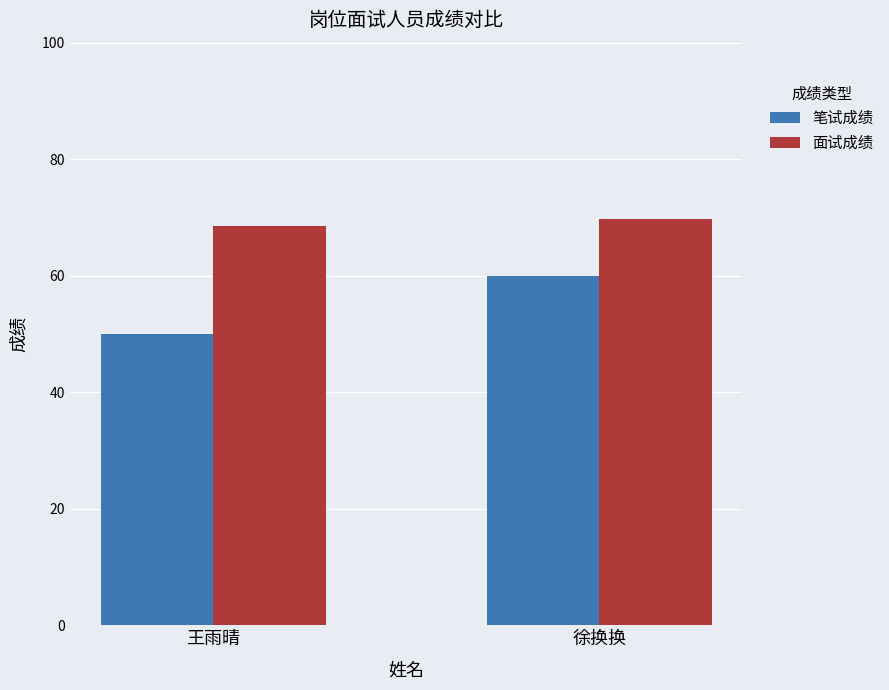

At how many categories does at least one series exceed 69?

1